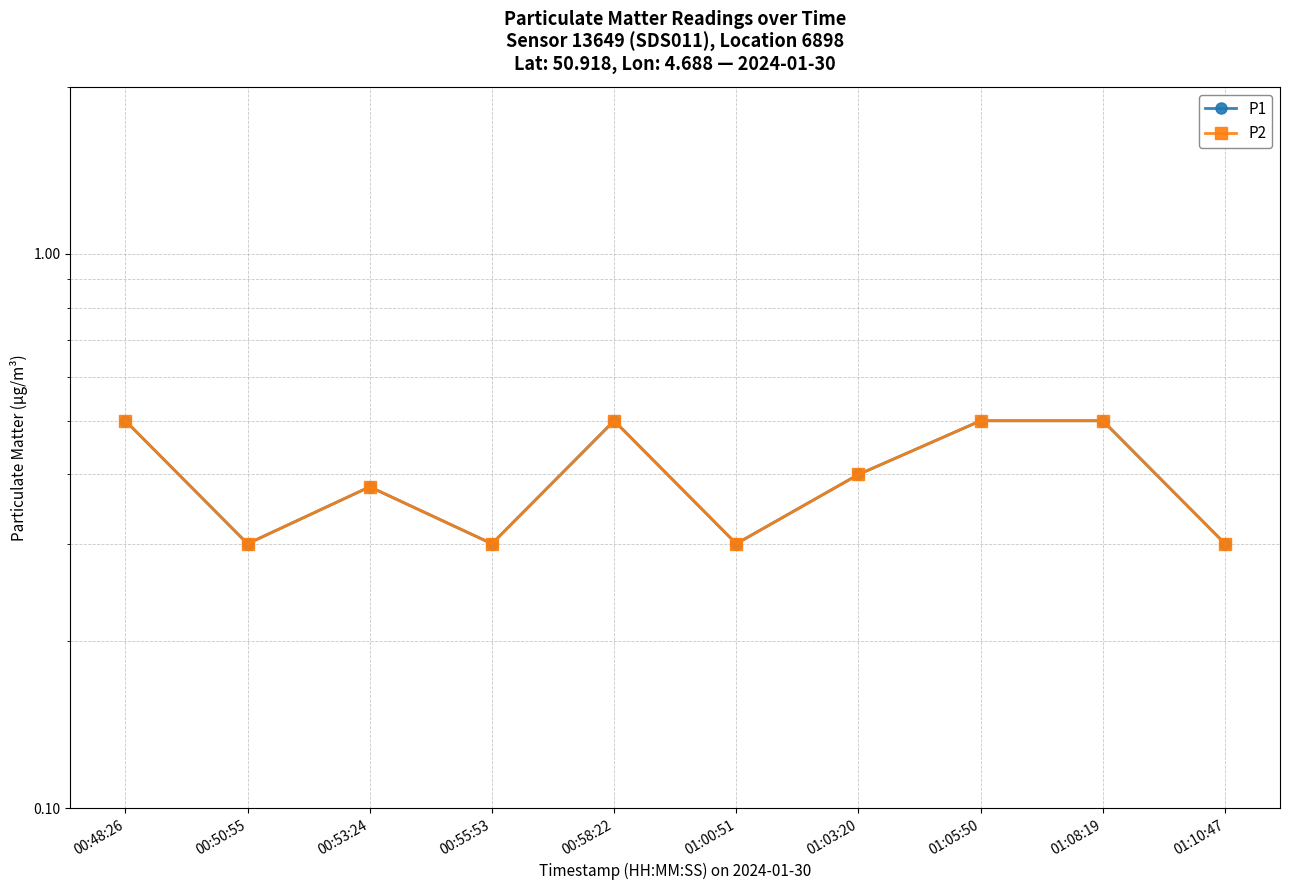

How many lines are shown in the chart?

2